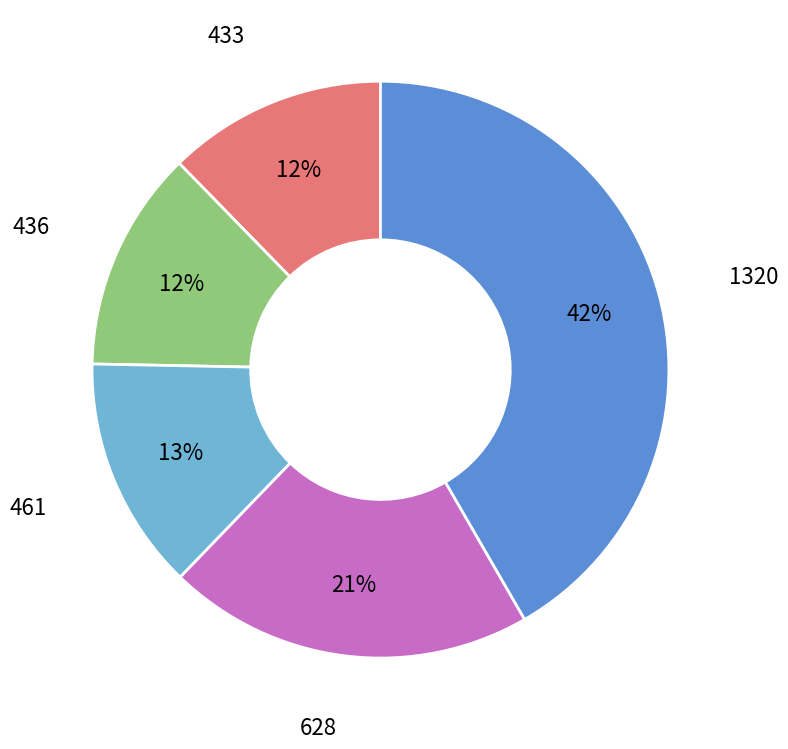

Count the number of slices in the pie.

5